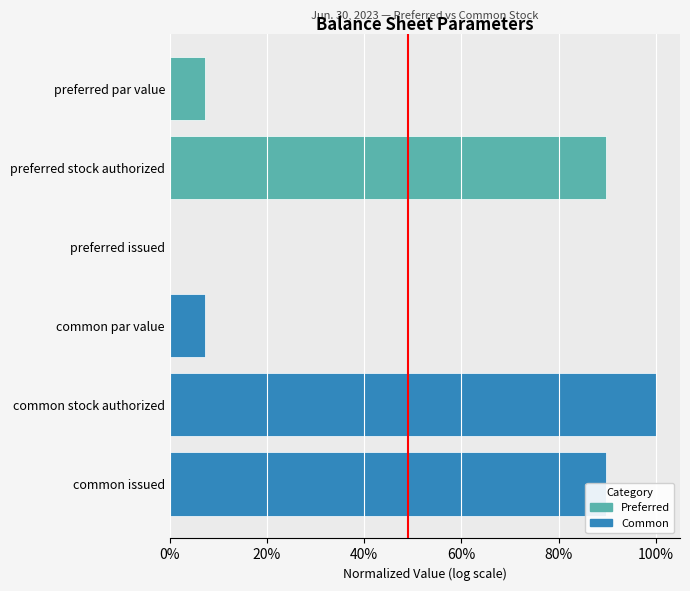

Are the bars horizontal?

Yes